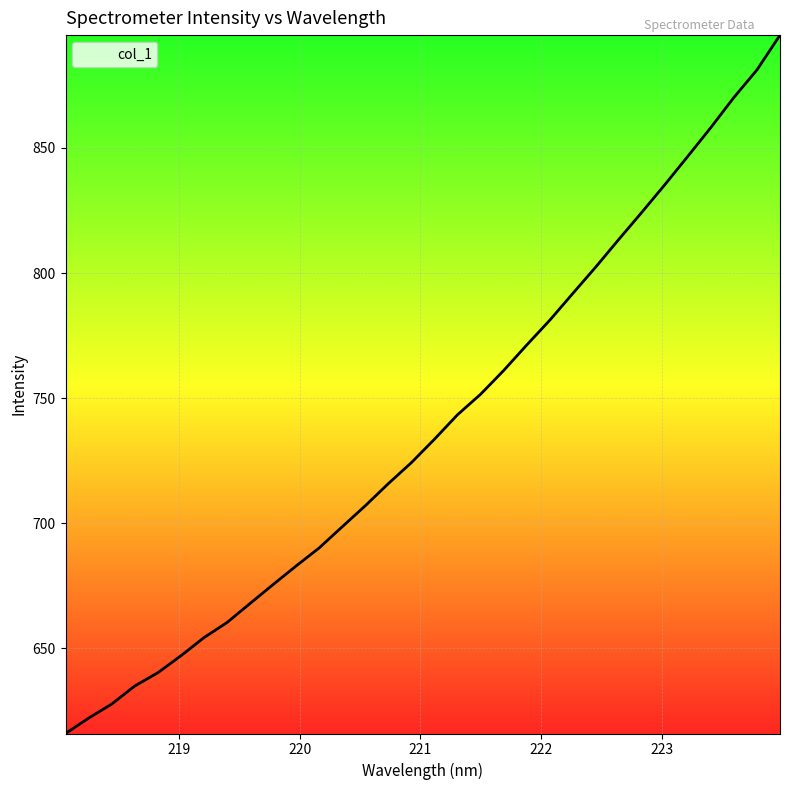

What is the greatest value displayed?

895.1